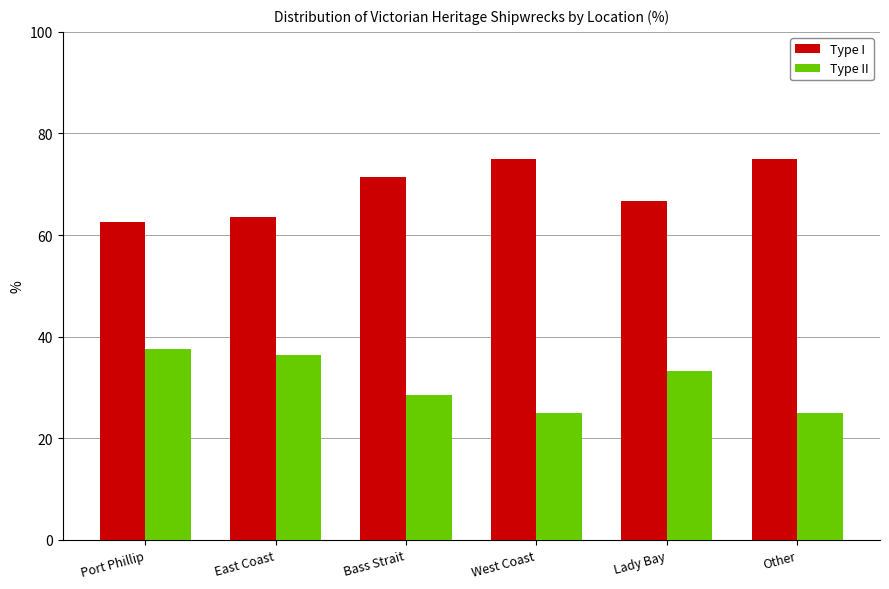

List the series in order of their overall mean, lowest first.

Type II, Type I